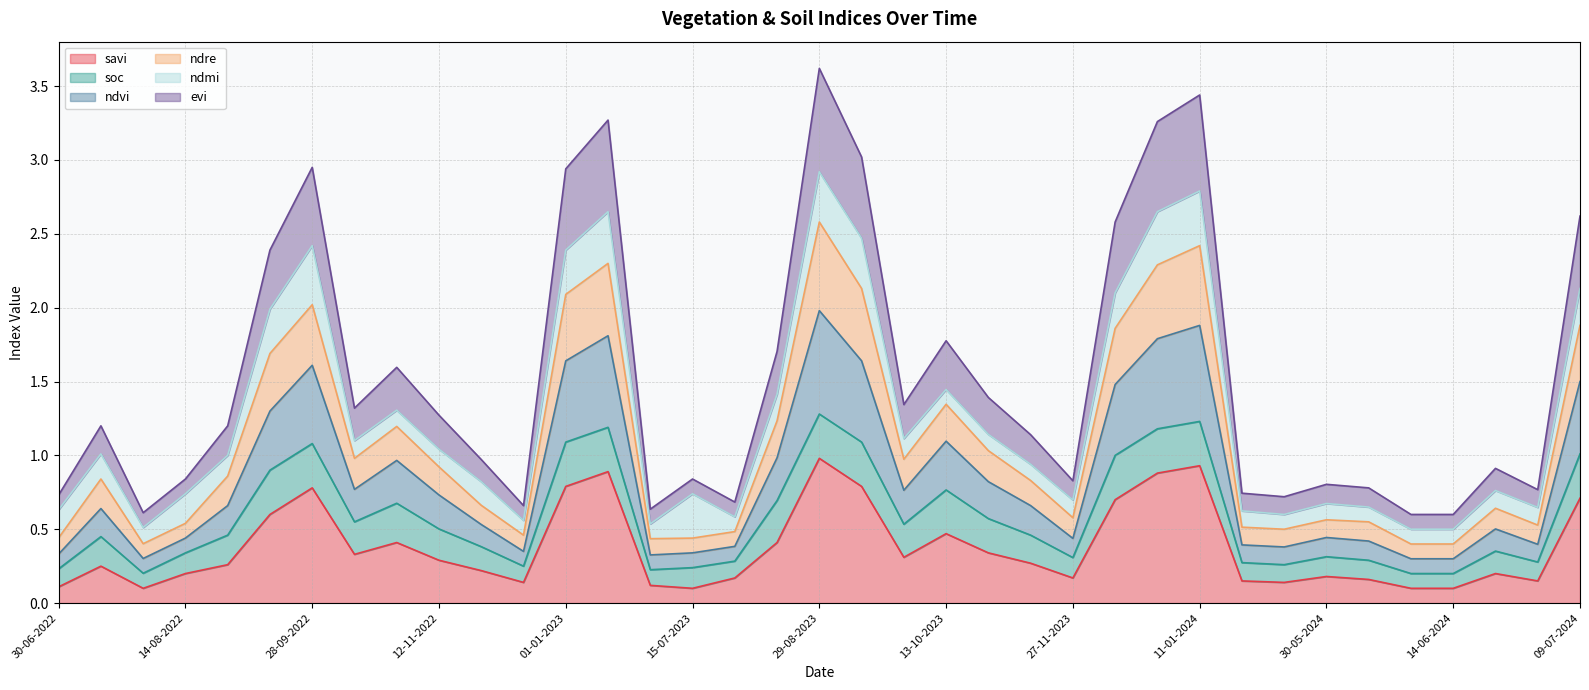

Count the number of categories in the chart.

37